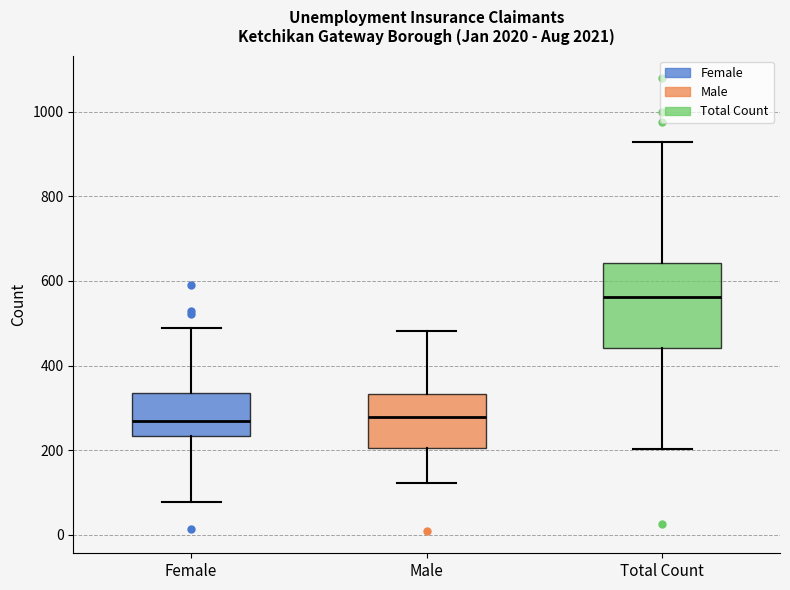

Reading left to right, read every box against the y-axis: the position of its median line, the range the box covers, and the ends of its whiskers. The values are not printed on the chart, so give them approximately, as read against the axis.

Female: median 260, box 240 to 340, whiskers 80 to 480
Male: median 280, box 200 to 340, whiskers 120 to 480
Total Count: median 560, box 440 to 640, whiskers 200 to 920